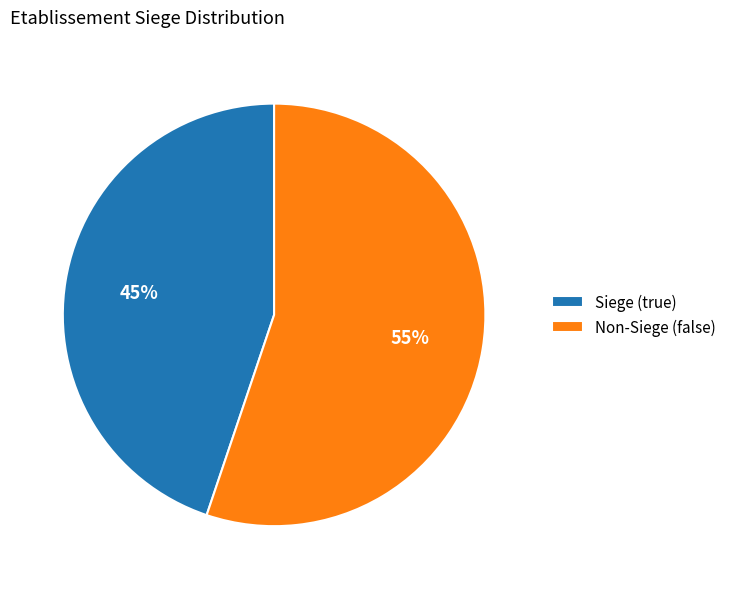

Which slice represents more than half of the pie?

Non-Siege (false)